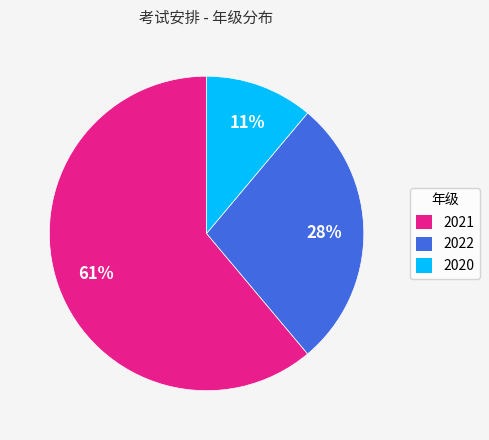

To the nearest percent, what percentage of the pie is 2020?

11%